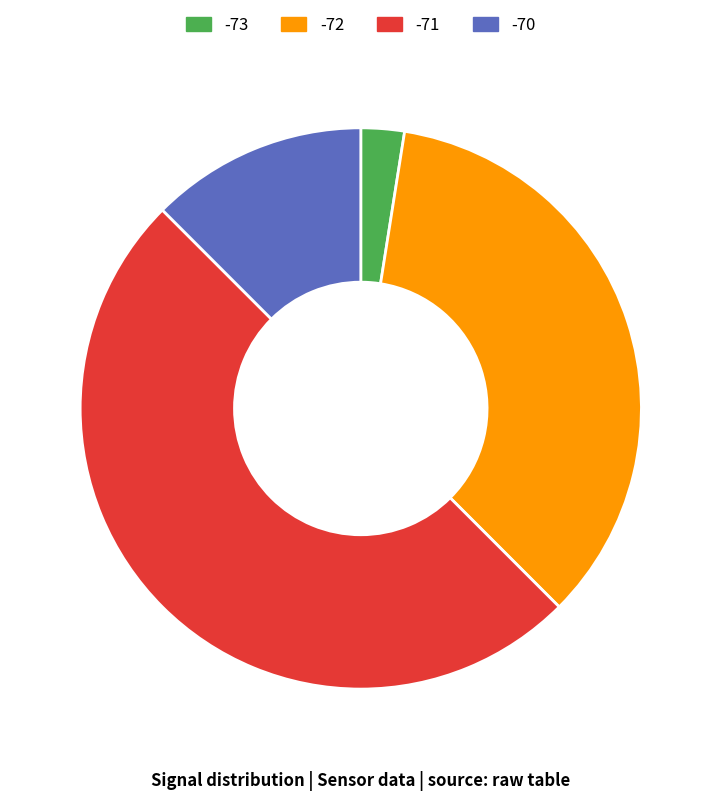

Is the sum of -72 and -73 greater than half?

No